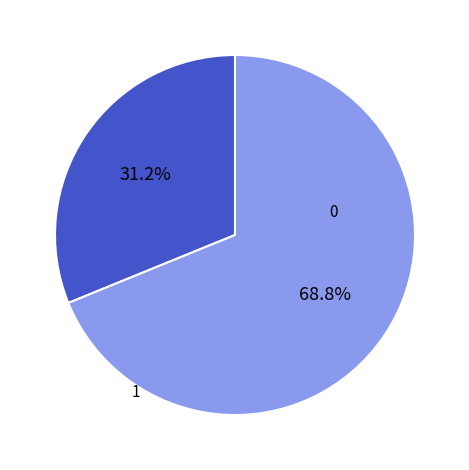

Is there any slice that represents more than half of the pie?

Yes